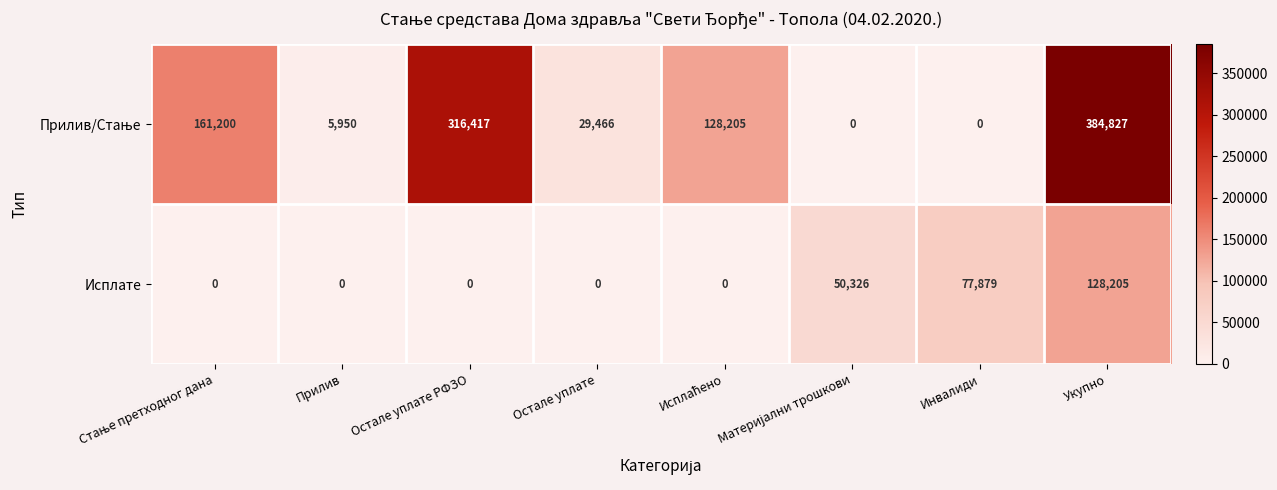

What is the difference between the second highest and second lowest values in the Исплате series?

77879